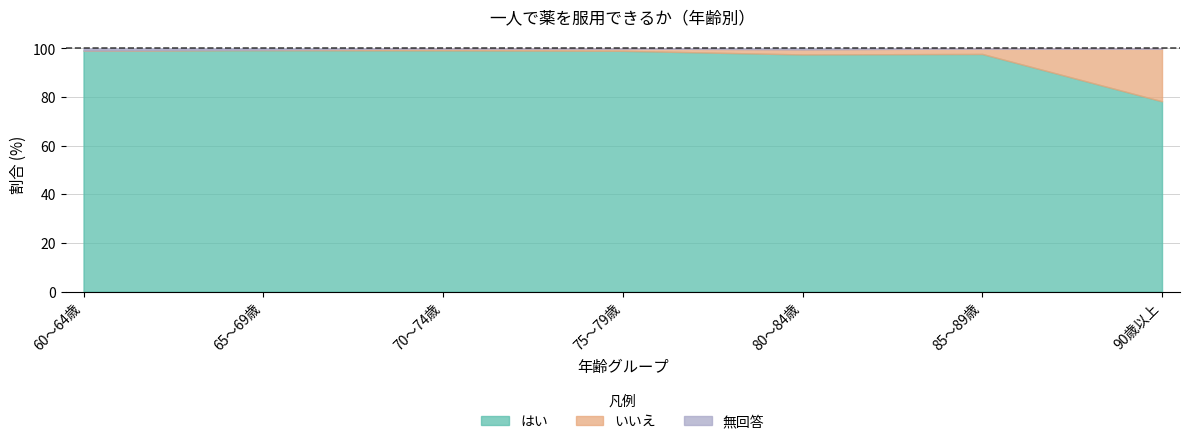

Which series has the widest spread of values?

いいえ